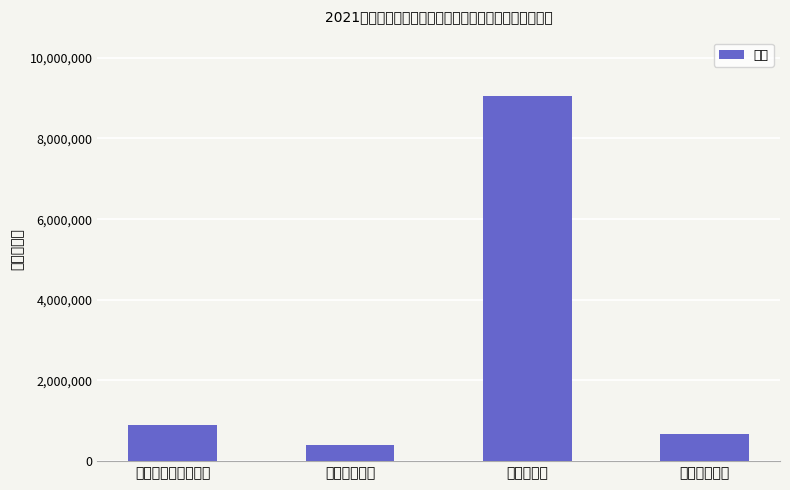

The chart shows a value of 663685 at 住房保障支出. True or false?

True